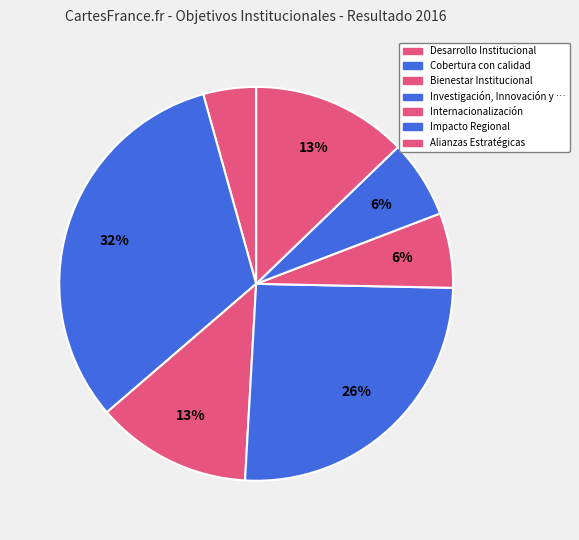

Count the number of slices in the pie.

7